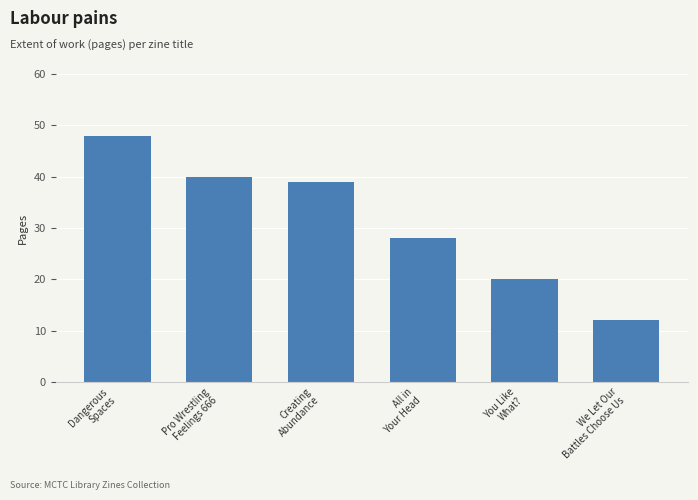

What is the change in value from Dangerous
Spaces to Creating
Abundance?

-9